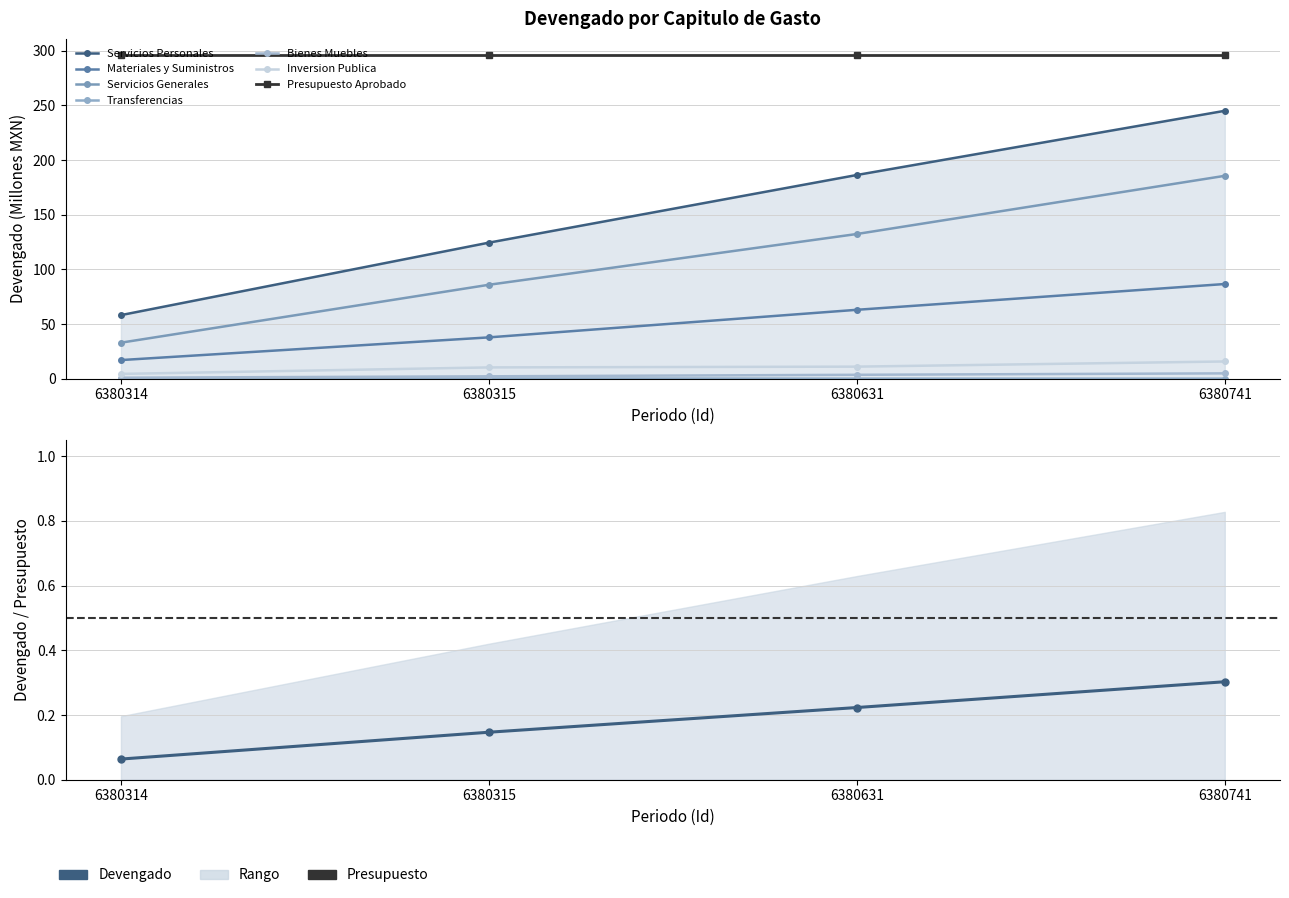

What is the maximum value shown in the chart?

245.0